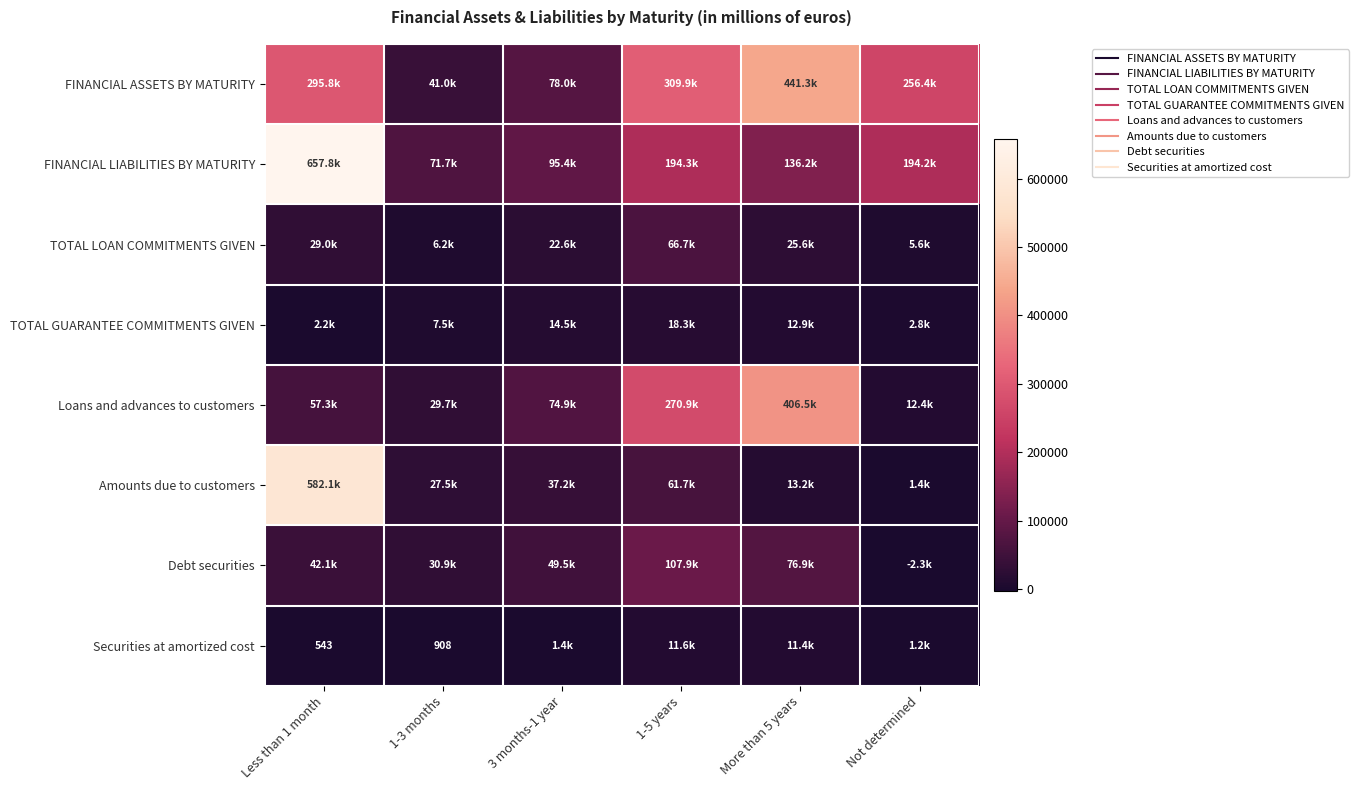

Which category has the lowest value in the Amounts due to customers series?

Not determined